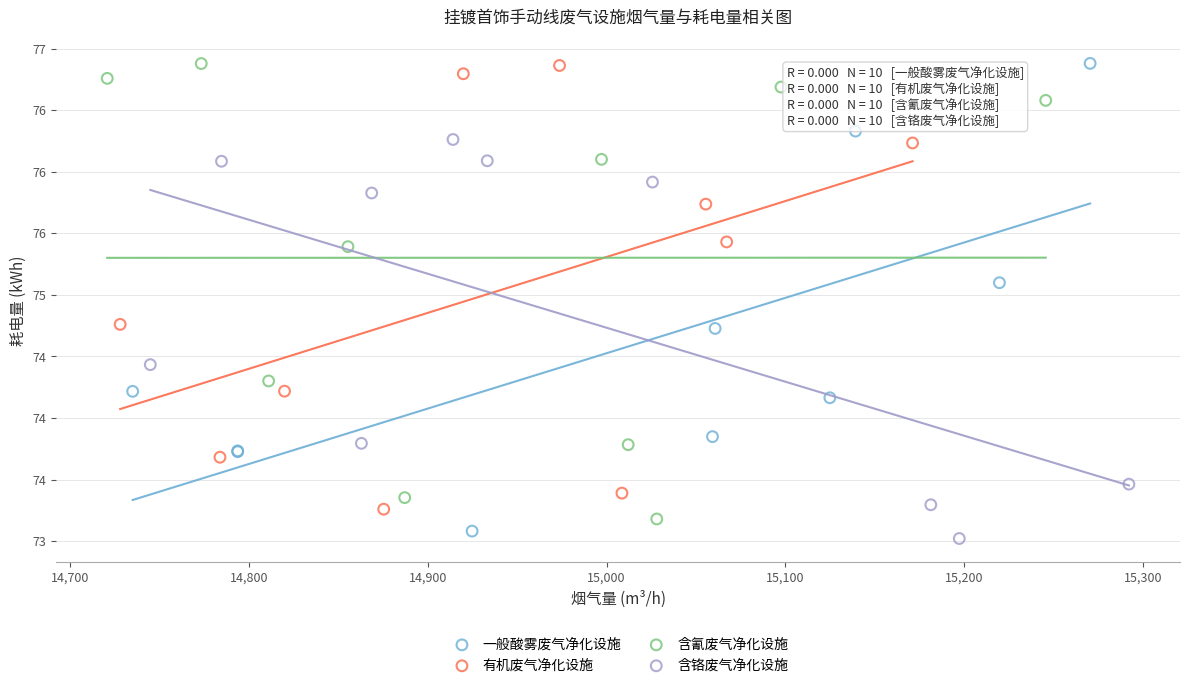

What are all the series names shown in the legend?

一般酸雾废气净化设施, 有机废气净化设施, 含氰废气净化设施, 含铬废气净化设施